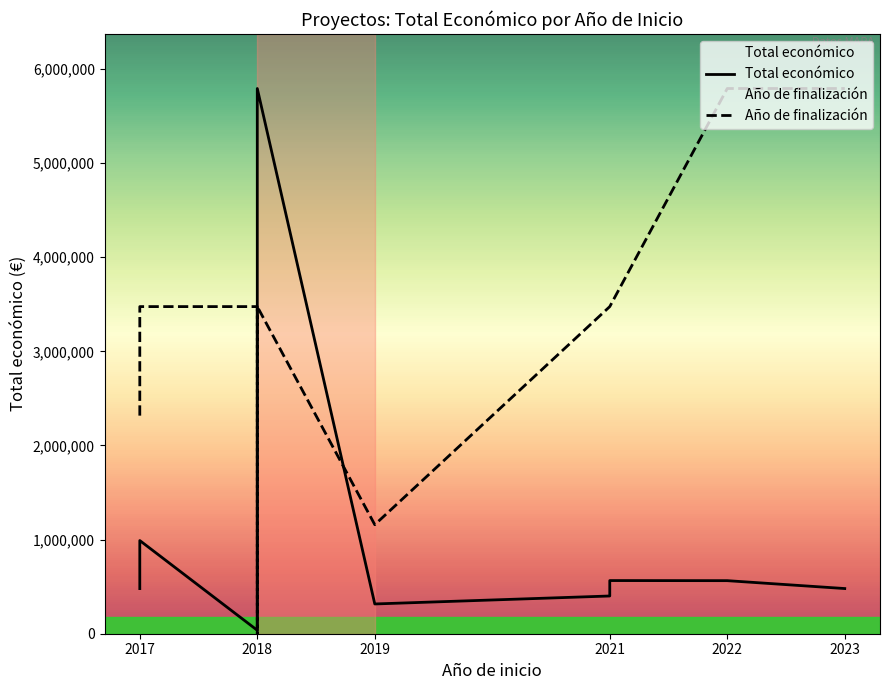

How many series are shown in this chart?

2